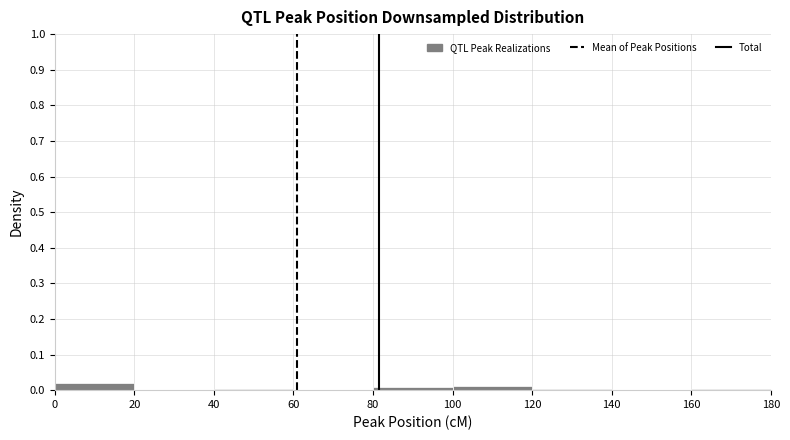

What is the height of the bar covering 100 to 120 on the x-axis? The values are not printed on the chart, so give them approximately, as read against the axis.

0.01